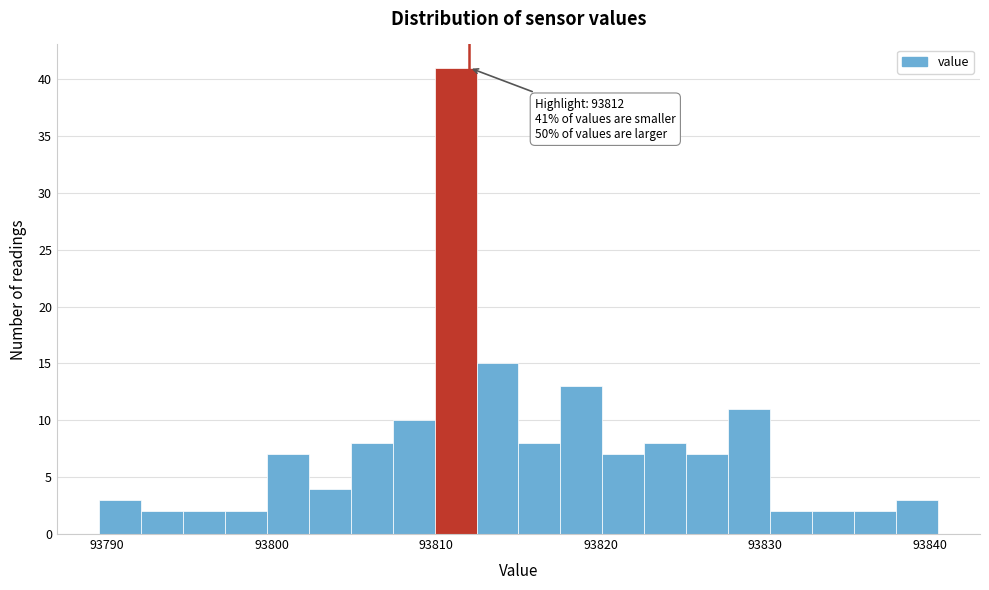

Around what value on the x-axis is the tallest bar? Give the approximate position of its centre, as read against the axis.

93811